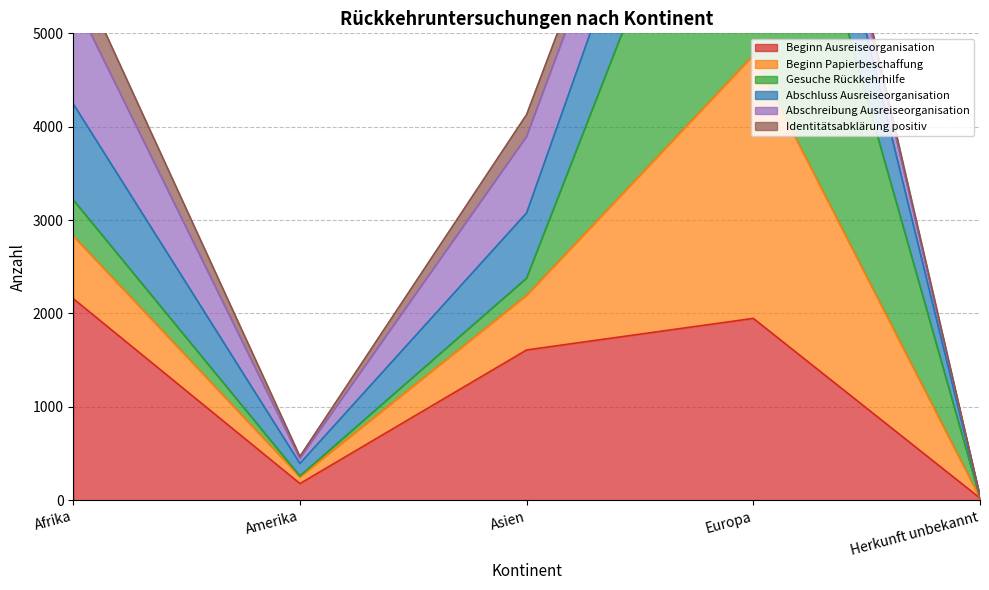

True or false: Beginn Ausreiseorganisation and Abschluss Ausreiseorganisation intersect in this chart.

False